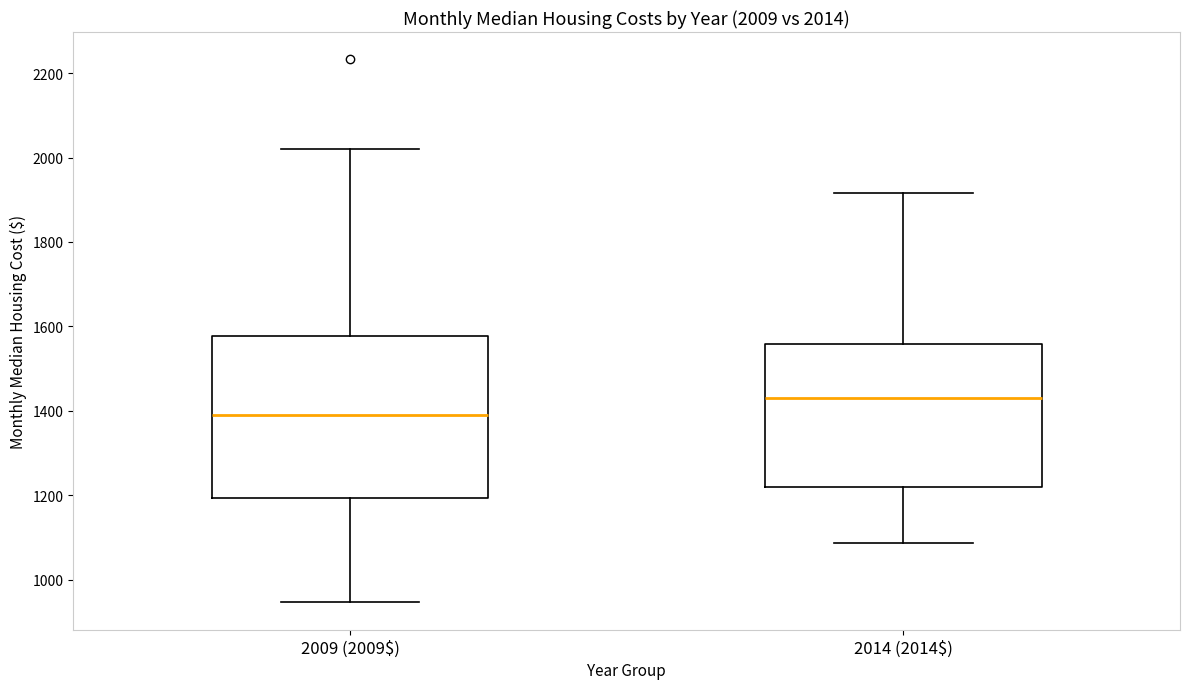

Which box's median line is the lowest?

2009 (2009$)